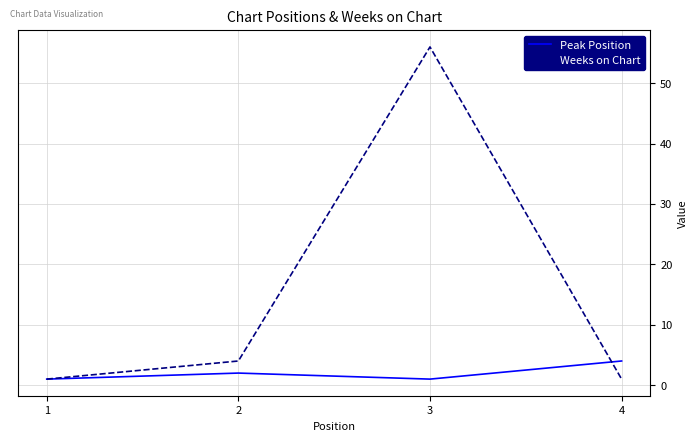

Reading right to left, list all the values displayed in this chart.

Peak Position: 4	1	2	1
Weeks on Chart: 1	56	4	1